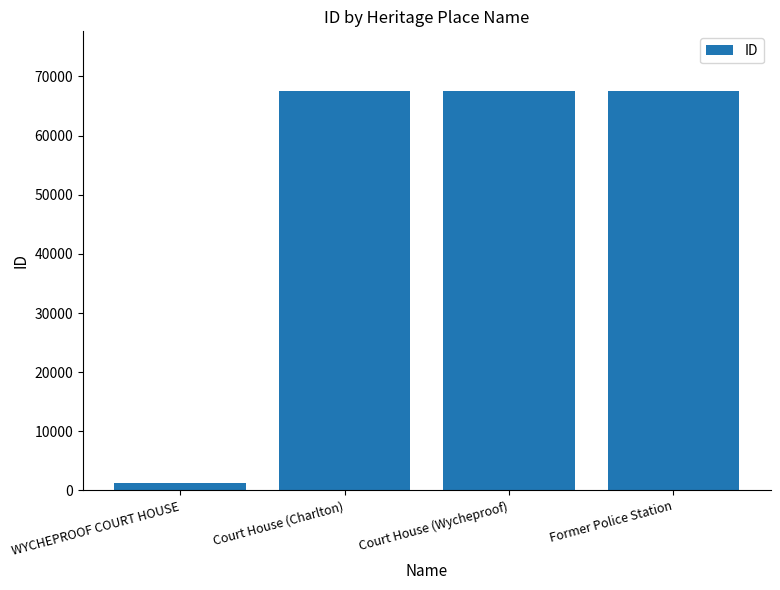

What is the value of the 2nd bar from the left?

67505